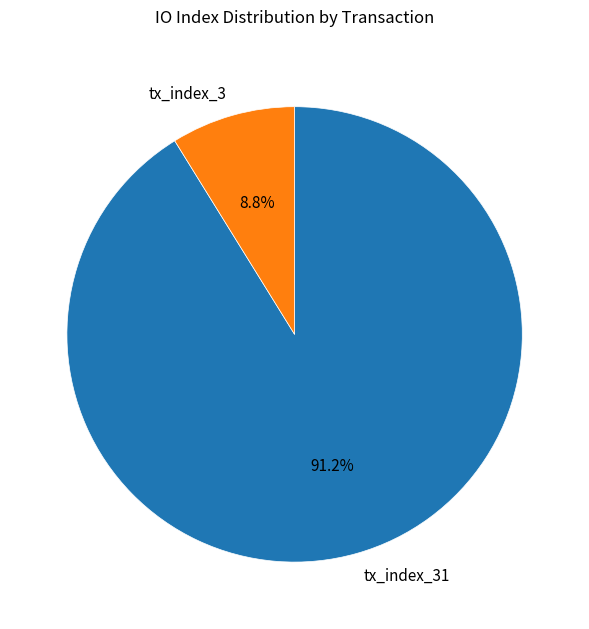

Rank the categories by value from highest to lowest.

tx_index_31, tx_index_3